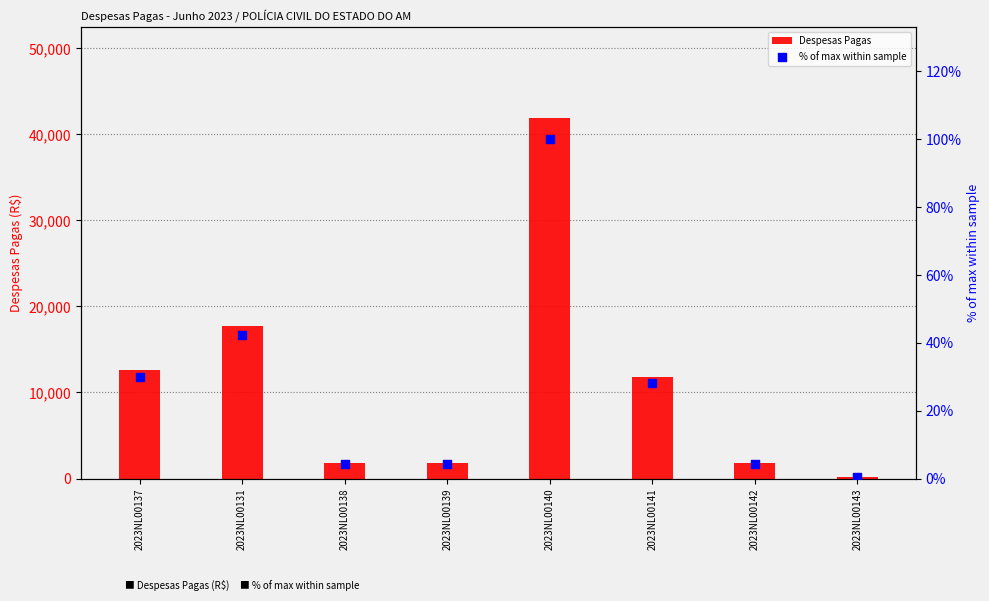

At how many categories does at least one series exceed 25506?

1